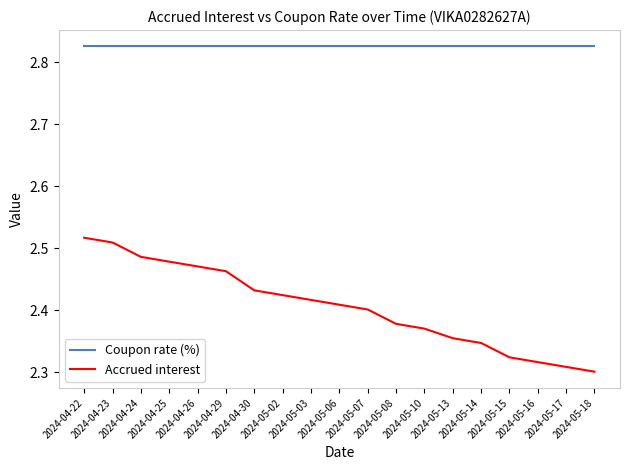

True or false: Accrued interest and Coupon rate (%) intersect in this chart.

False